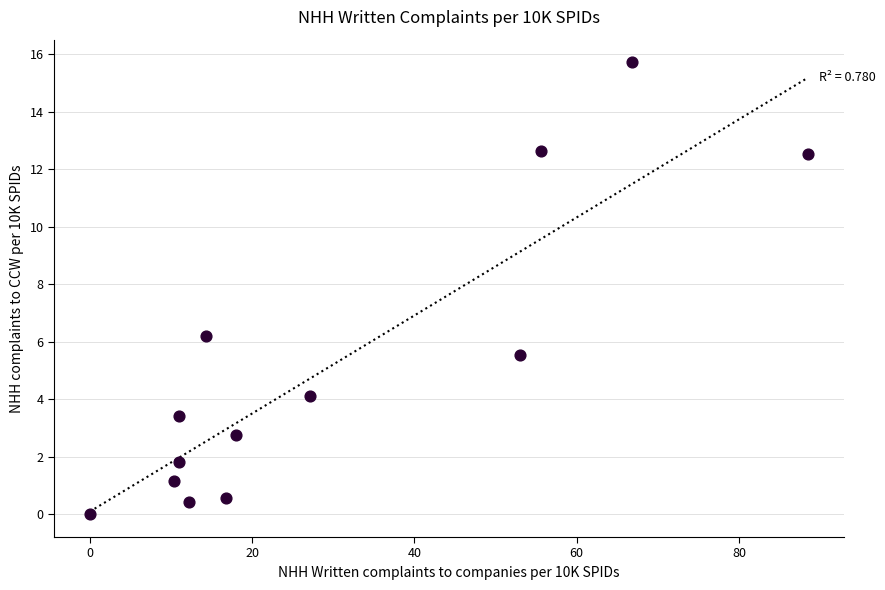

What is the range of X values (max minus min)?

88.5